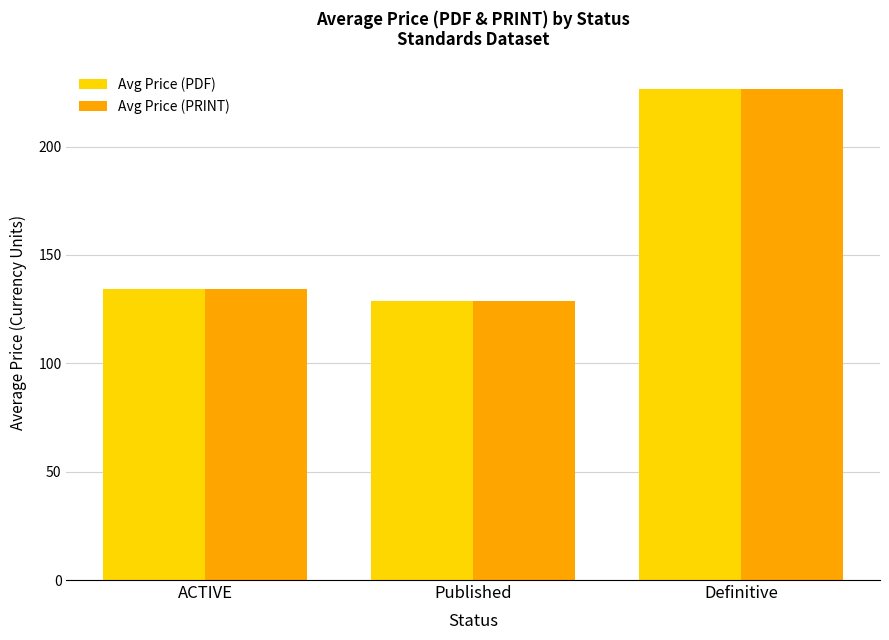

At which category is the sum across all series the highest?

Definitive